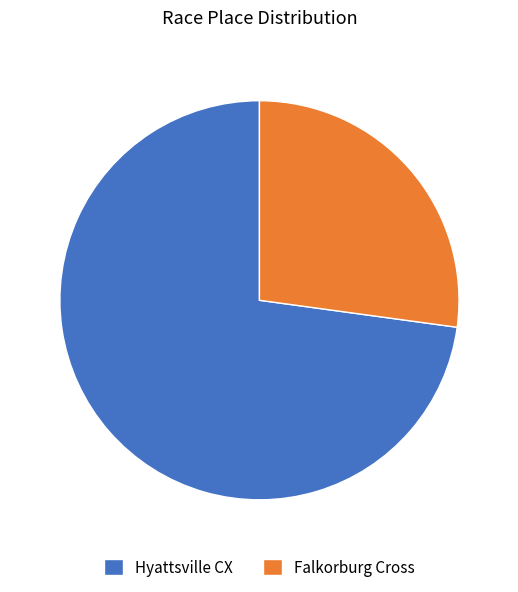

The Hyattsville CX slice represents 87% of the pie. True or false?

False